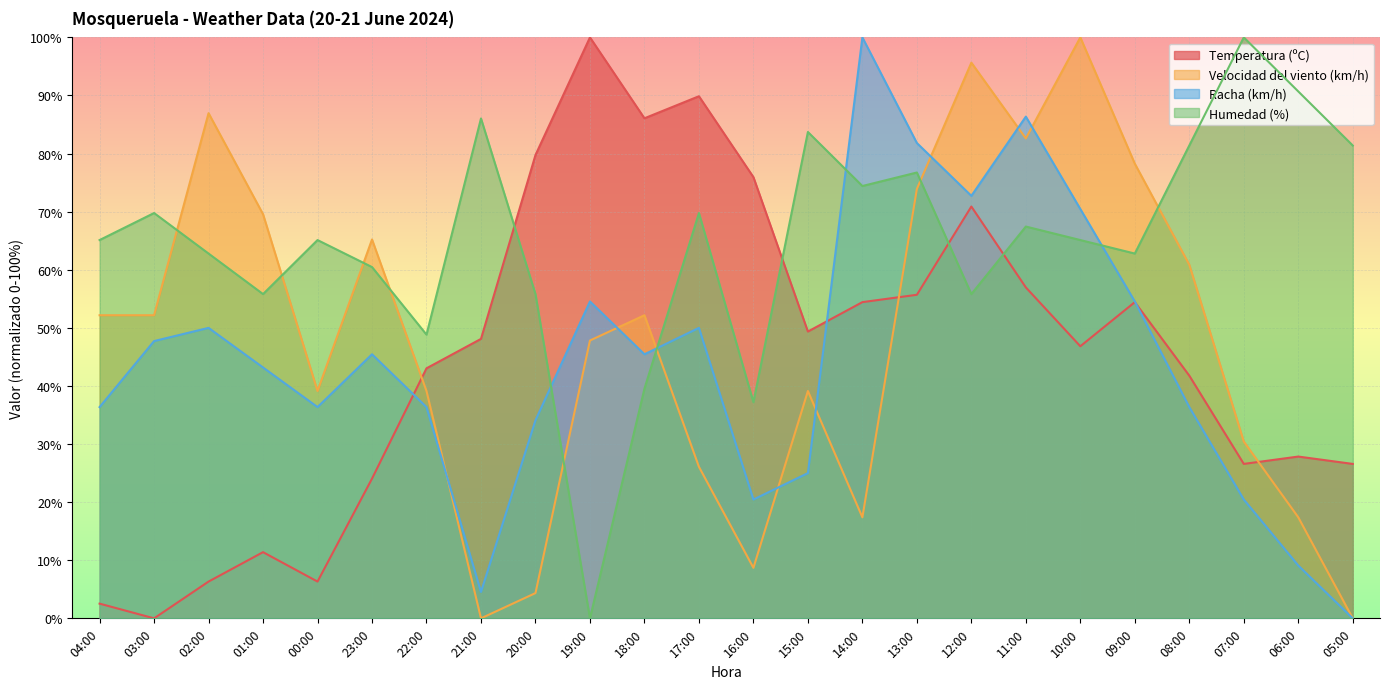

Reading left to right, what are all the values shown in this chart?

Temperatura (ºC): 04:00=2.5	03:00=0.0	02:00=6.3	01:00=11.4	00:00=6.3	23:00=24.1	22:00=43.0	21:00=48.1	20:00=79.7	19:00=100.0	18:00=86.1	17:00=89.9	16:00=75.9	15:00=49.4	14:00=54.4	13:00=55.7	12:00=70.9	11:00=57.0	10:00=46.8	09:00=54.4	08:00=41.8	07:00=26.6	06:00=27.8	05:00=26.6
Velocidad del viento (km/h): 04:00=52.2	03:00=52.2	02:00=87.0	01:00=69.6	00:00=39.1	23:00=65.2	22:00=39.1	21:00=0.0	20:00=4.3	19:00=47.8	18:00=52.2	17:00=26.1	16:00=8.7	15:00=39.1	14:00=17.4	13:00=73.9	12:00=95.7	11:00=82.6	10:00=100.0	09:00=78.3	08:00=60.9	07:00=30.4	06:00=17.4	05:00=0.0
Racha (km/h): 04:00=36.4	03:00=47.7	02:00=50.0	01:00=43.2	00:00=36.4	23:00=45.5	22:00=36.4	21:00=4.5	20:00=34.1	19:00=54.5	18:00=45.5	17:00=50.0	16:00=20.5	15:00=25.0	14:00=100.0	13:00=81.8	12:00=72.7	11:00=86.4	10:00=70.5	09:00=54.5	08:00=36.4	07:00=20.5	06:00=9.1	05:00=0.0
Humedad (%): 04:00=65.1	03:00=69.8	02:00=62.8	01:00=55.8	00:00=65.1	23:00=60.5	22:00=48.8	21:00=86.0	20:00=55.8	19:00=0.0	18:00=39.5	17:00=69.8	16:00=37.2	15:00=83.7	14:00=74.4	13:00=76.7	12:00=55.8	11:00=67.4	10:00=65.1	09:00=62.8	08:00=81.4	07:00=100.0	06:00=90.7	05:00=81.4